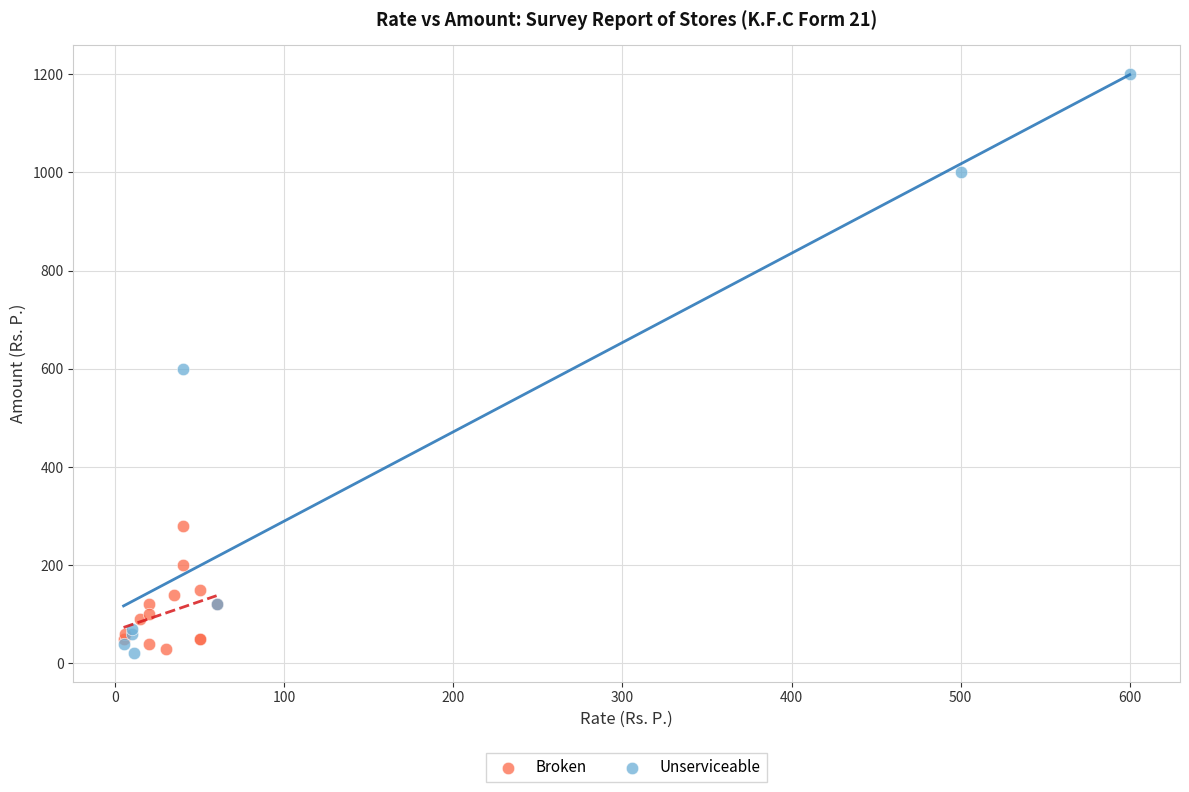

Which series has the widest spread of Y values?

Unserviceable